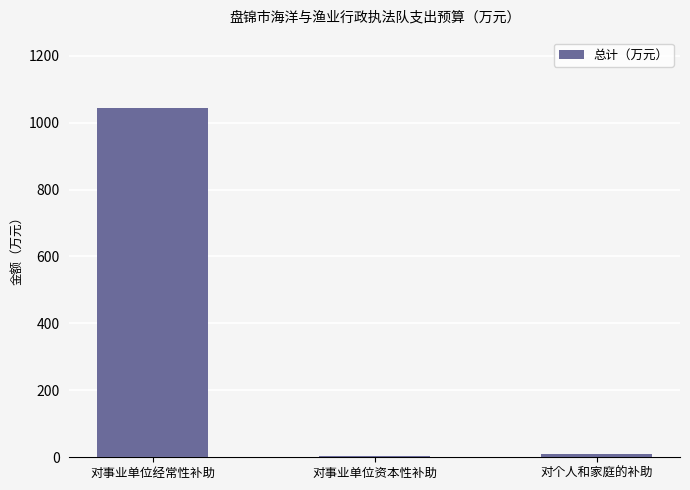

Where is the data nearest to the value 524?

对个人和家庭的补助